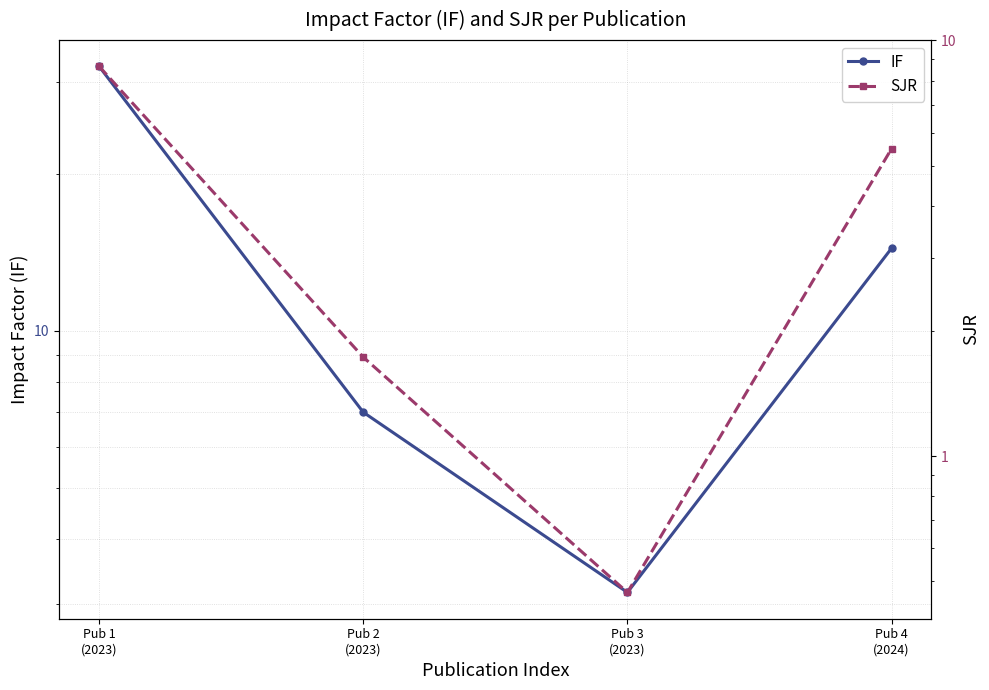

Between Pub 3
(2023) and Pub 2
(2023), which is larger?

Pub 2
(2023)